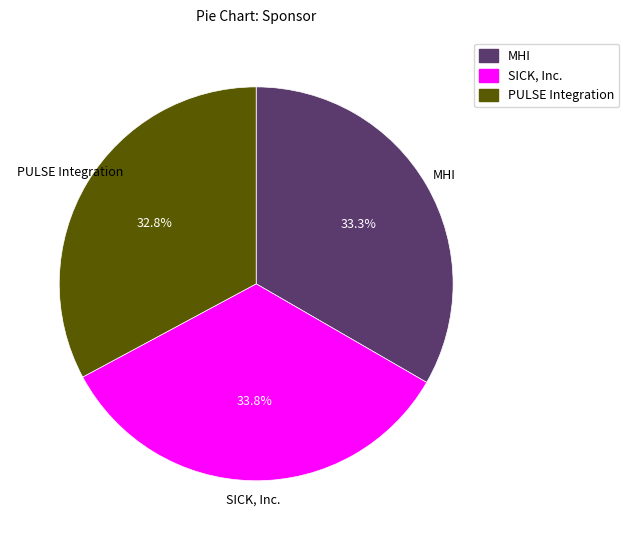

To the nearest percent, what portion does MHI represent?

33%